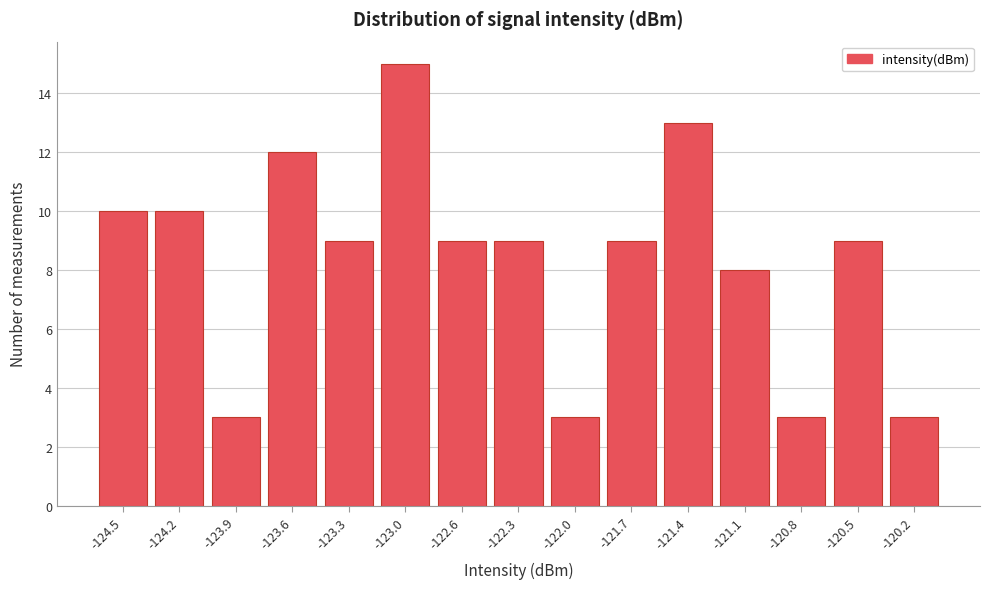

Reading left to right, transcribe this chart: for each bar, give the range it covers on the x-axis and its height. Neither the bar edges nor the heights are printed on the chart, so give them approximately, as read against the axes.

-124.65 to -124.35: 10
-124.35 to -124.00: 10
-124.00 to -123.70: 3
-123.70 to -123.40: 12
-123.40 to -123.10: 9
-123.10 to -122.80: 15
-122.80 to -122.50: 9
-122.50 to -122.20: 9
-122.20 to -121.90: 3
-121.90 to -121.55: 9
-121.55 to -121.25: 13
-121.25 to -120.95: 8
-120.95 to -120.65: 3
-120.65 to -120.35: 9
-120.35 to -120.05: 3